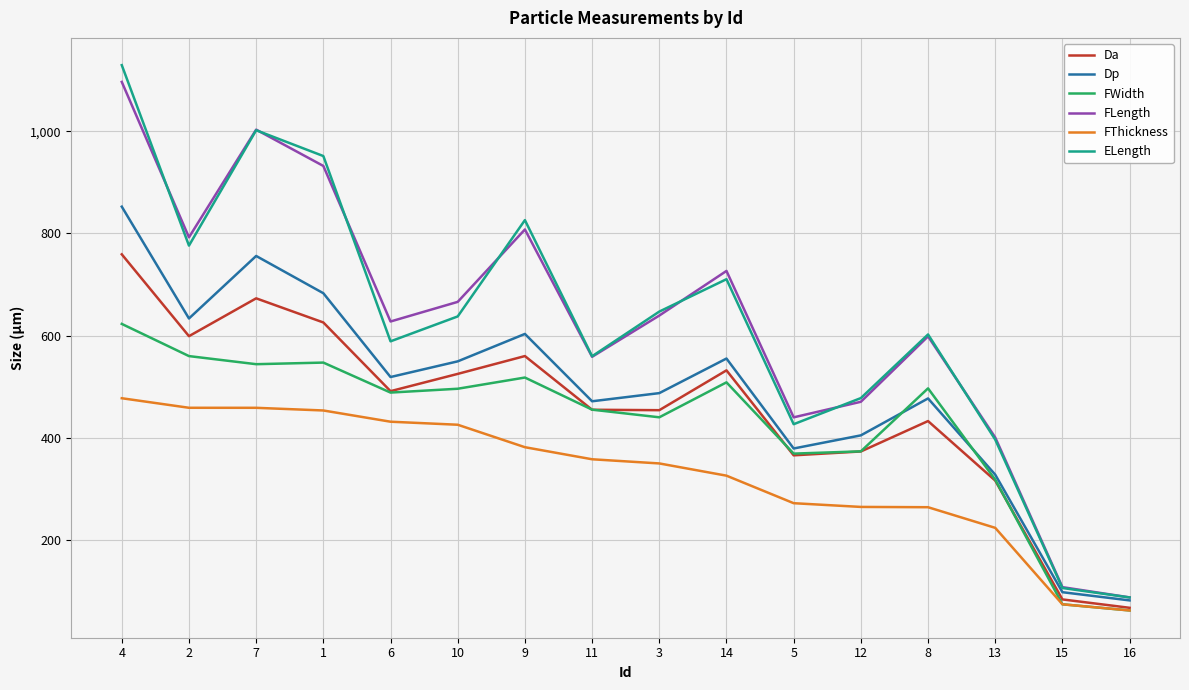

What is the difference between the highest and lowest values at 10?

240.8